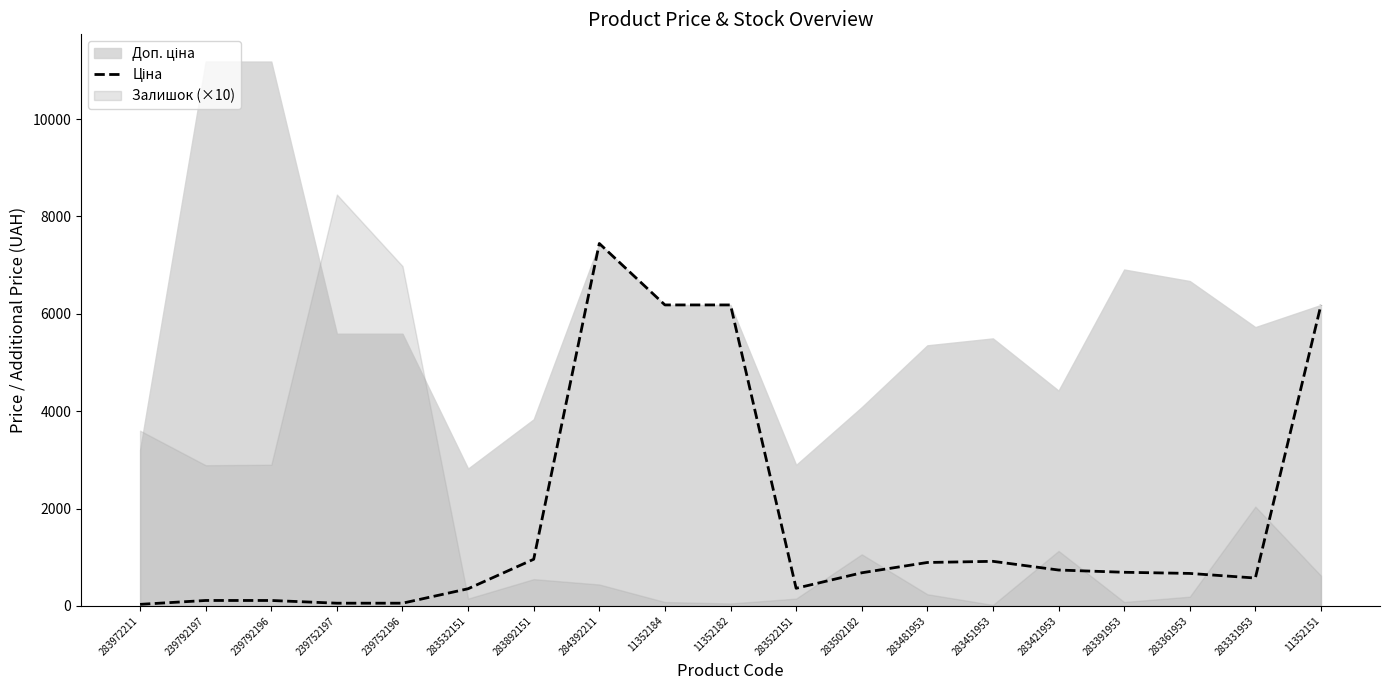

What is the label of the 3rd point from the left?

239792196